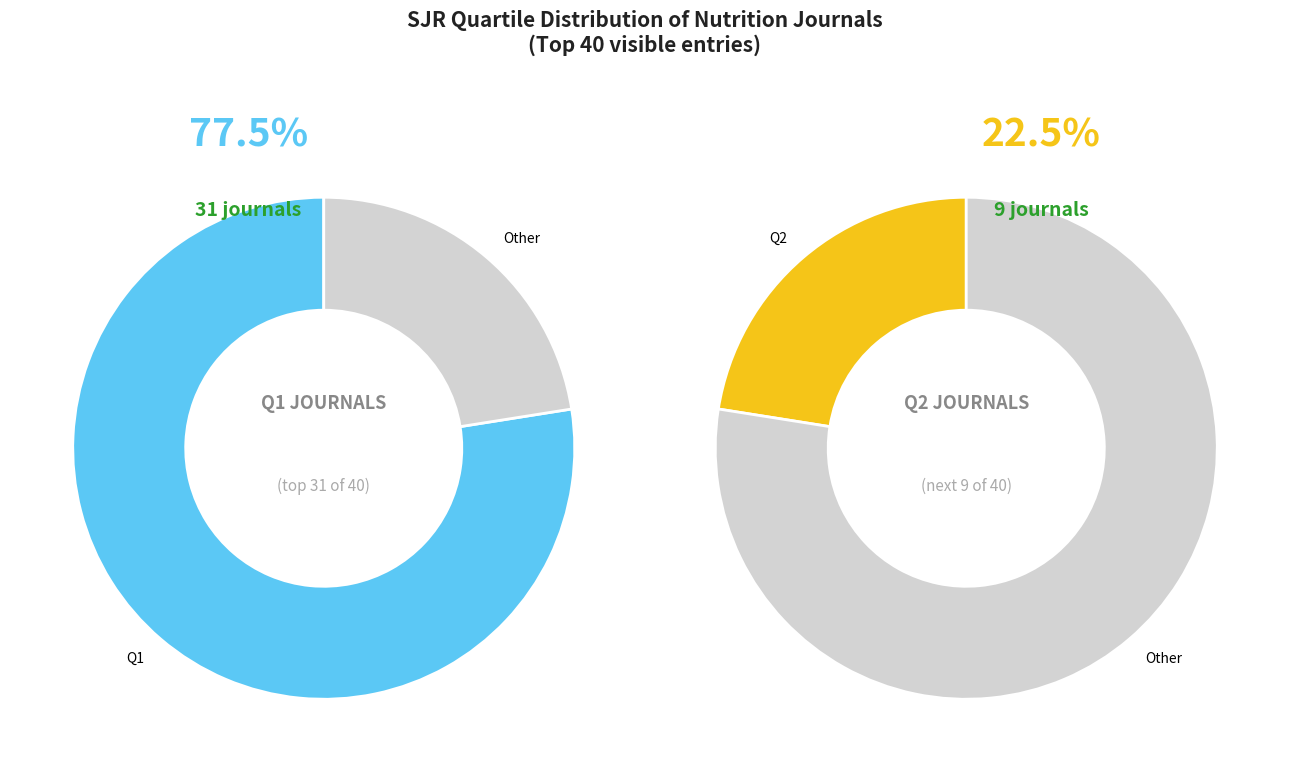

Is it true that Q1 is 78% of the pie?

True